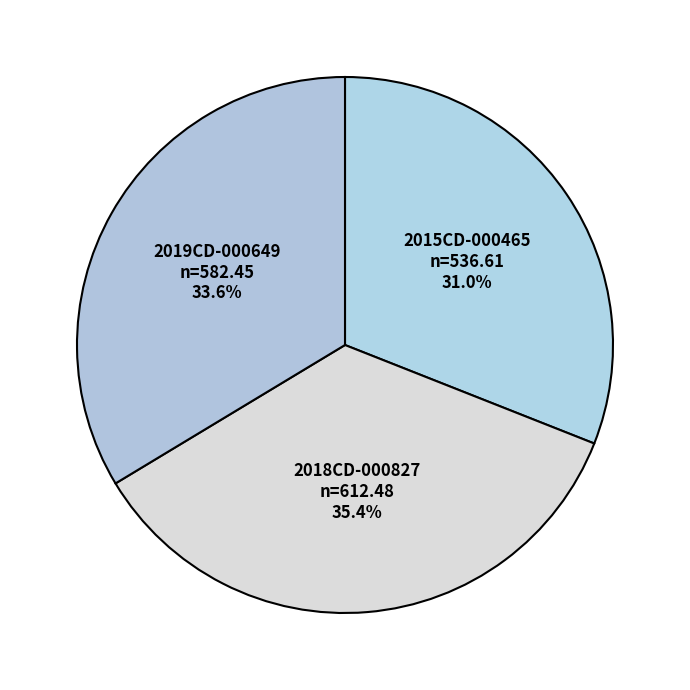

To the nearest percent, what portion does 2018CD-000827 represent?

35%